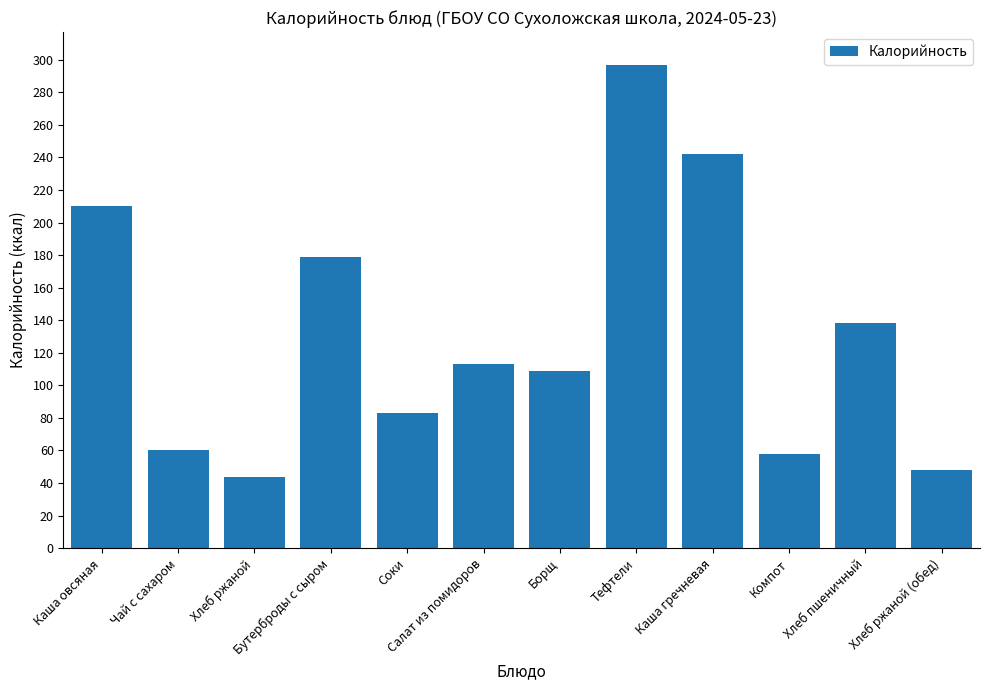

How many bars are there in total?

12